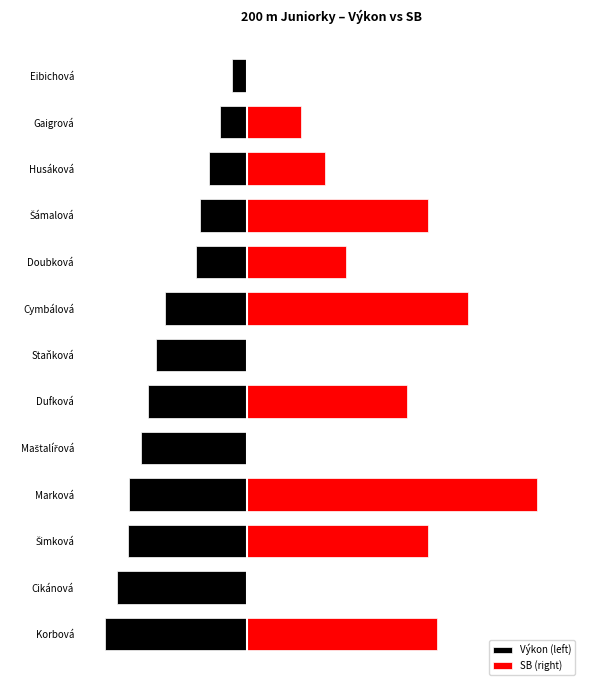

Between Cymbálová and Eibichová, which series saw the biggest shift?

SB (right)